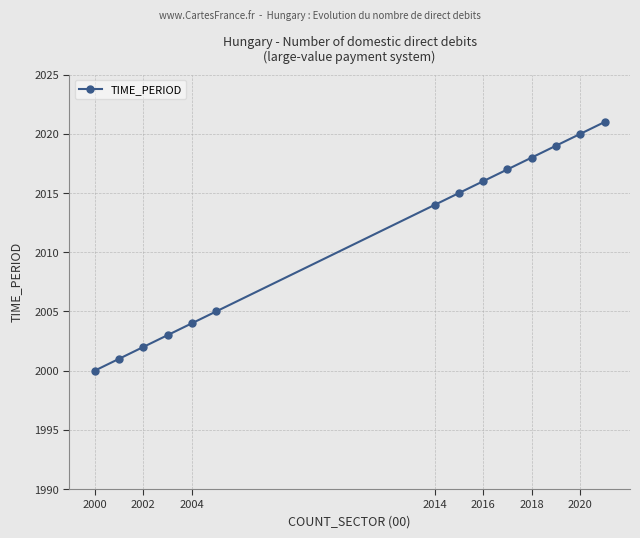

Reading left to right, what are all the values shown in this chart?

2000	2001	2002	2003	2004	2005	2014	2015	2016	2017	2018	2019	2020	2021